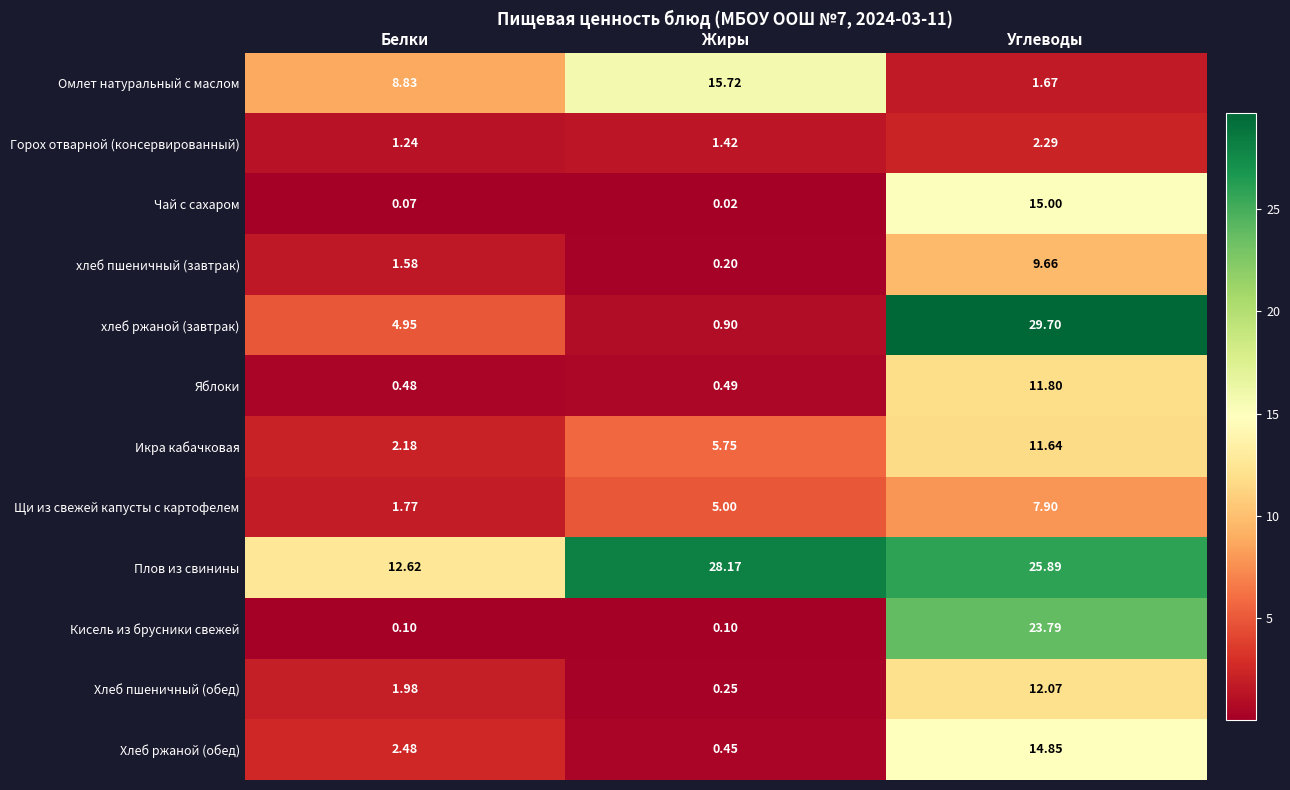

Between Жиры and Углеводы, which series saw the biggest shift?

хлеб ржаной (завтрак)